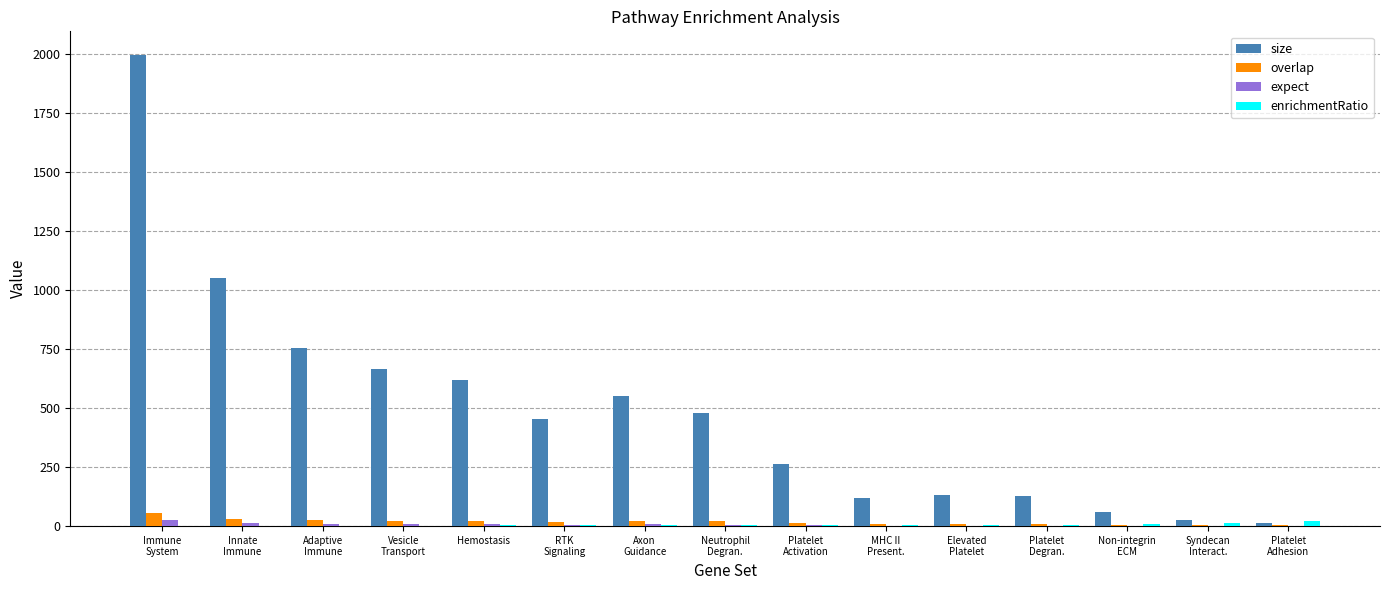

Which series has the largest total across all categories?

size